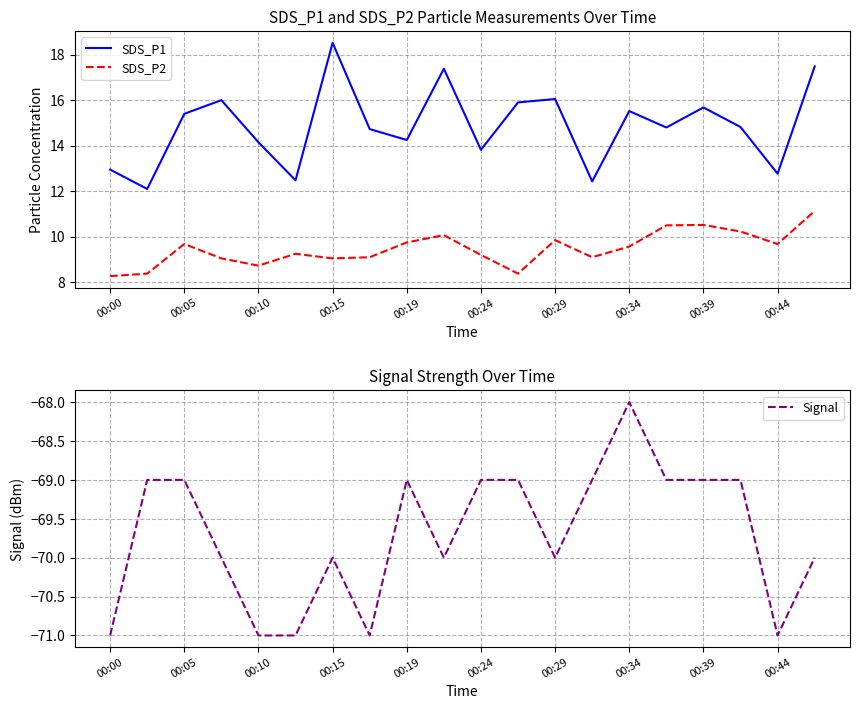

At which category does the chart reach its minimum across all series?

00:00